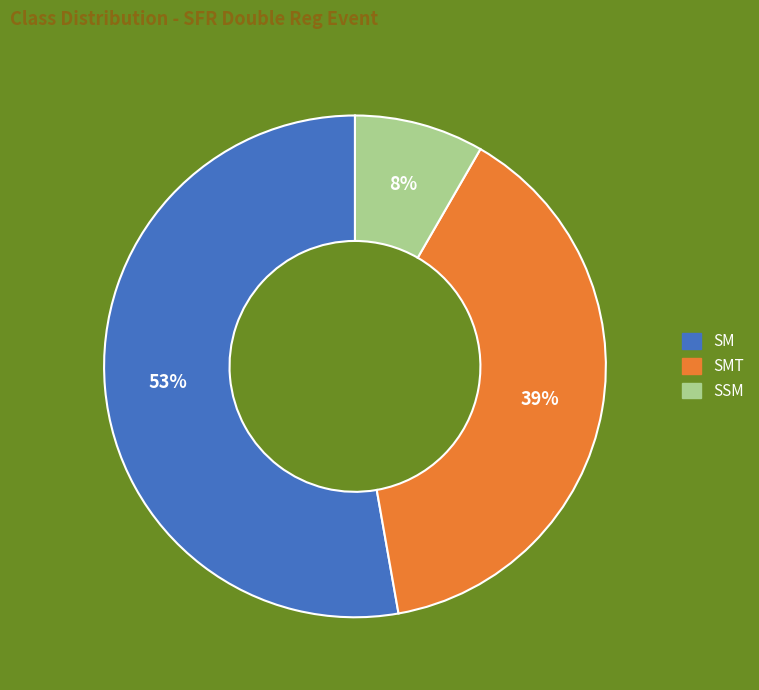

To the nearest percent, what is the average slice percentage?

33%